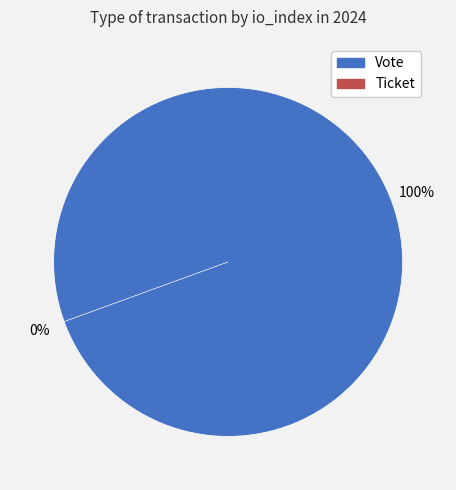

To the nearest percent, what percentage of the pie is Vote?

100%